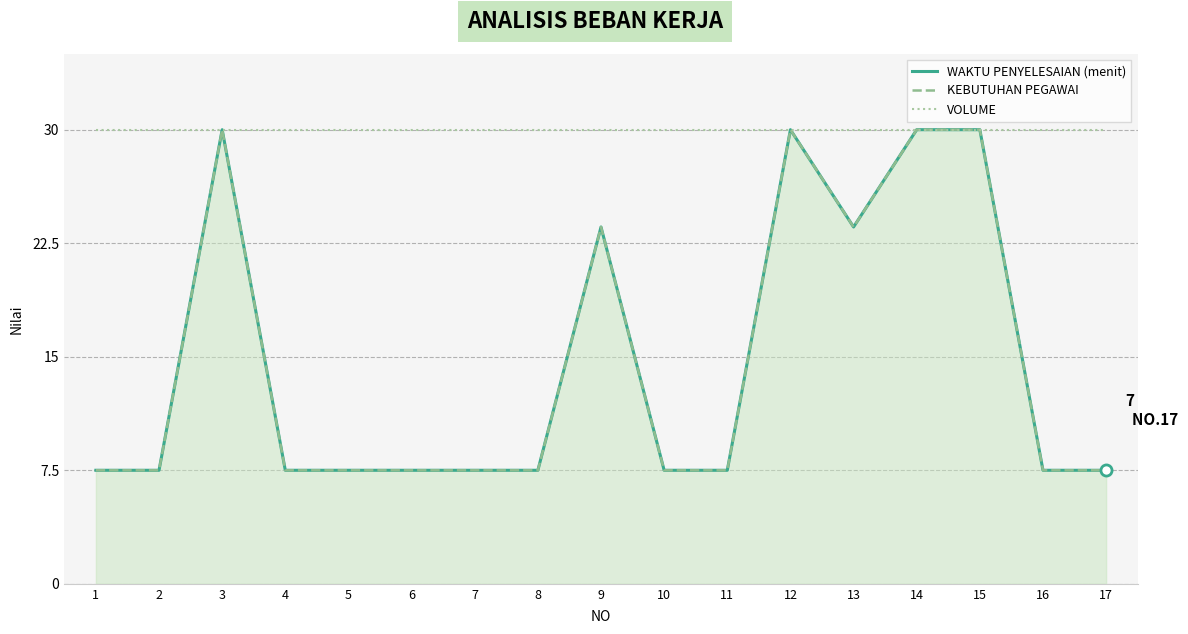

What are all the series names shown in the legend?

WAKTU PENYELESAIAN (menit), KEBUTUHAN PEGAWAI, VOLUME